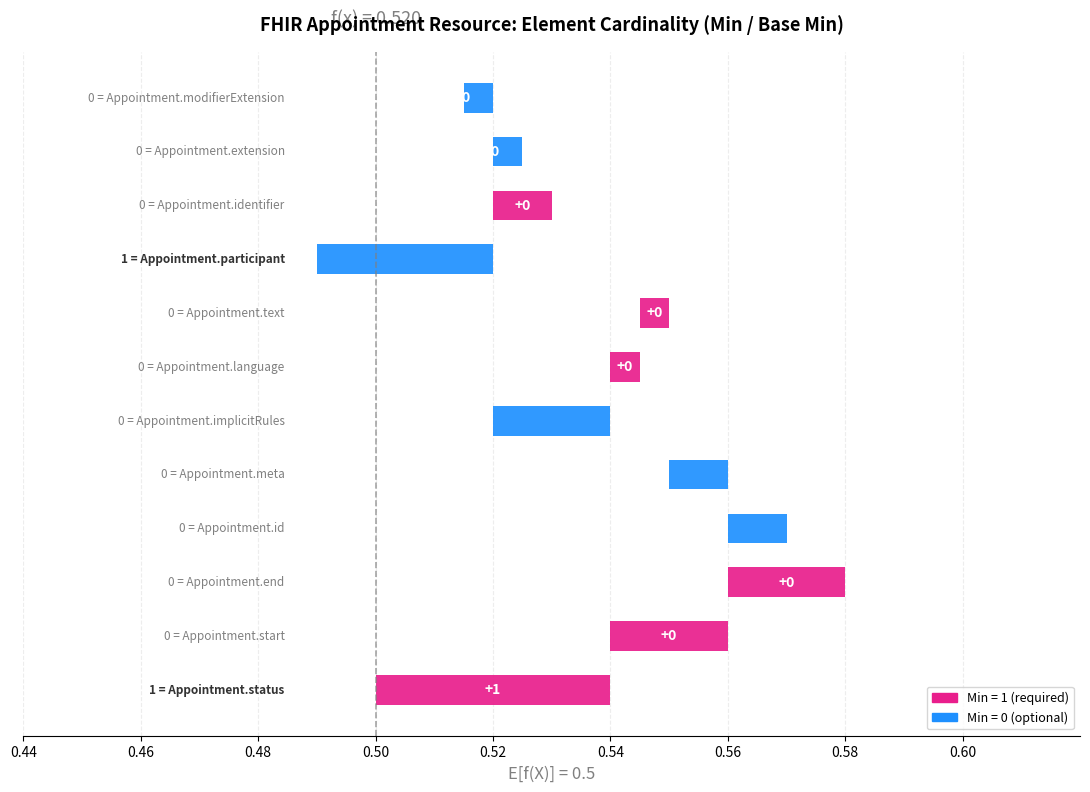

The value of Base Min at Appointment.language is 0. True or false?

True